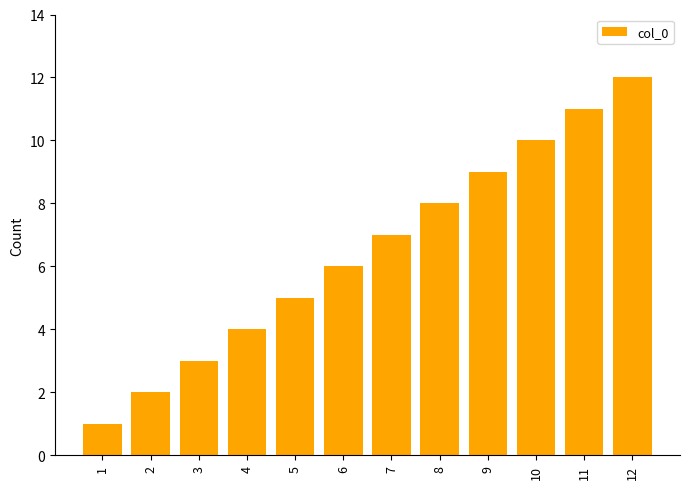

How many data points does each series have?

12